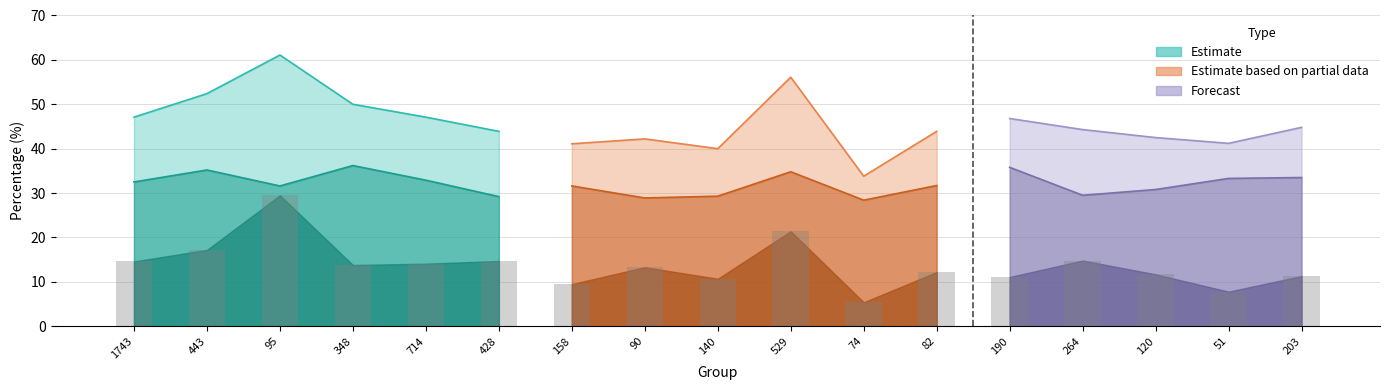

What is the minimum value for col_2?

33.8